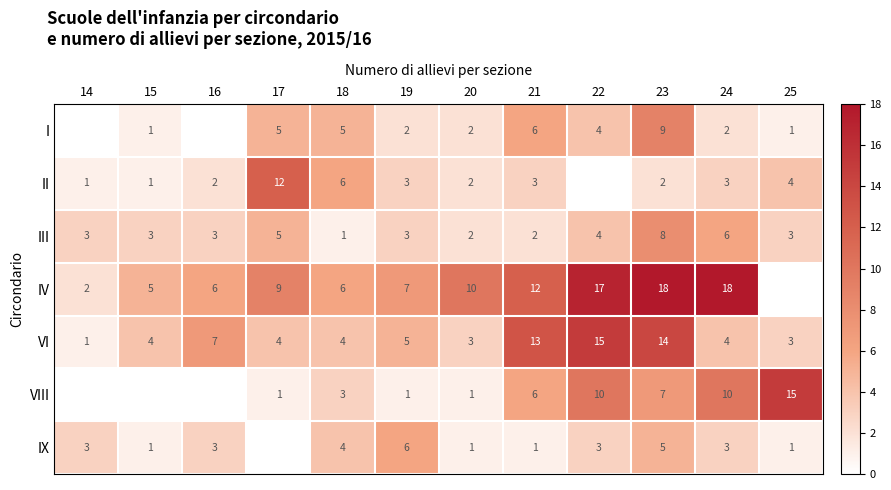

What is the total value across all series at 21?

43